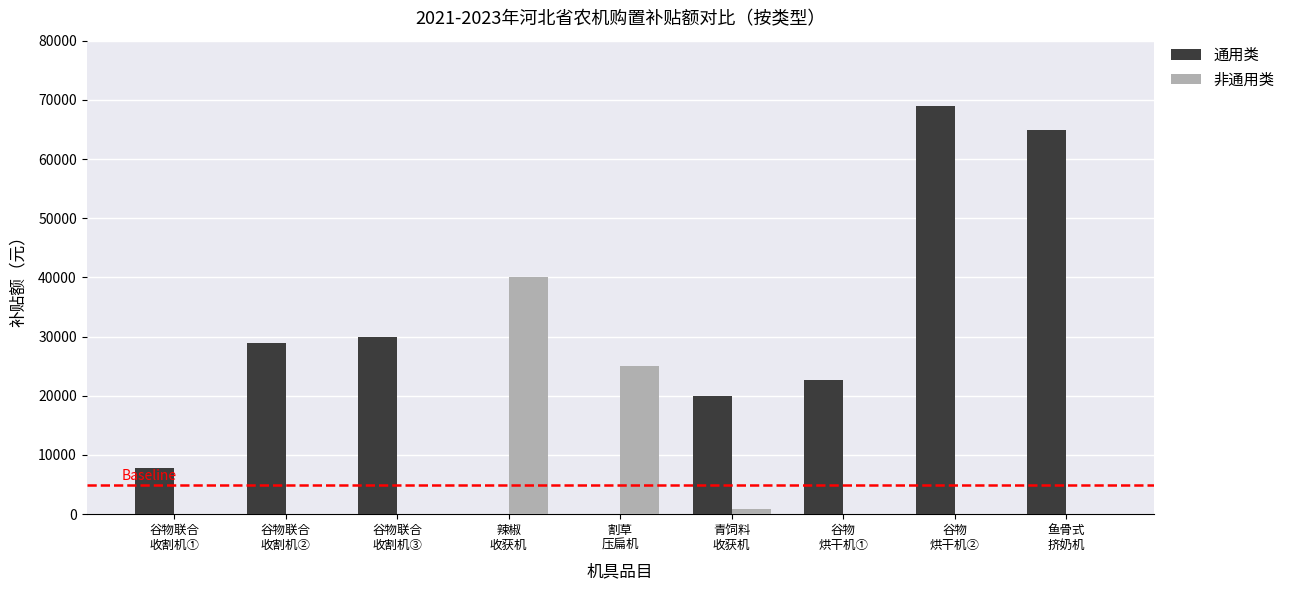

What is the sum of all 通用类 values?

243300